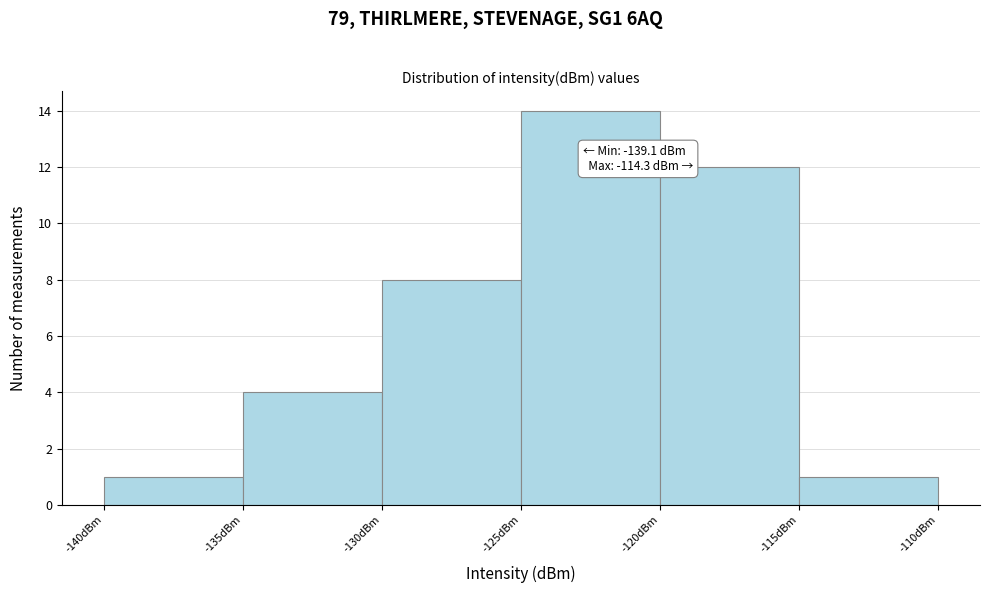

Which range on the x-axis has the tallest bar?

-125 to -120